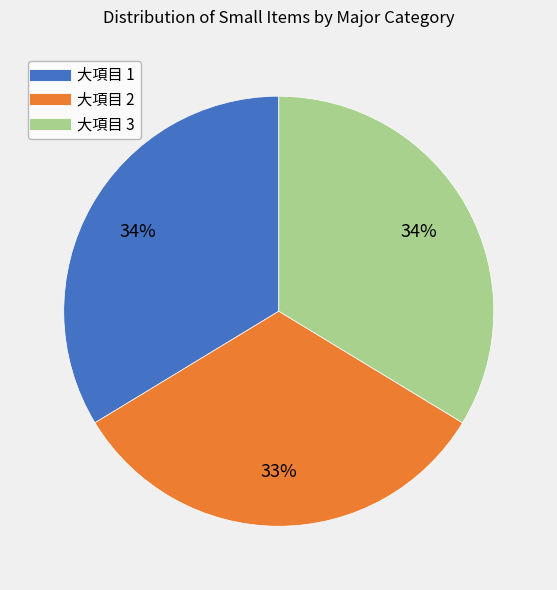

Count the number of slices in the pie.

3